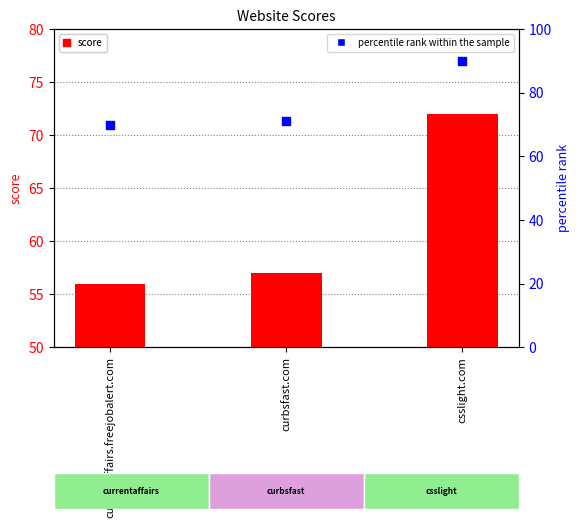

At which category is the sum across all series the highest?

csslight.com